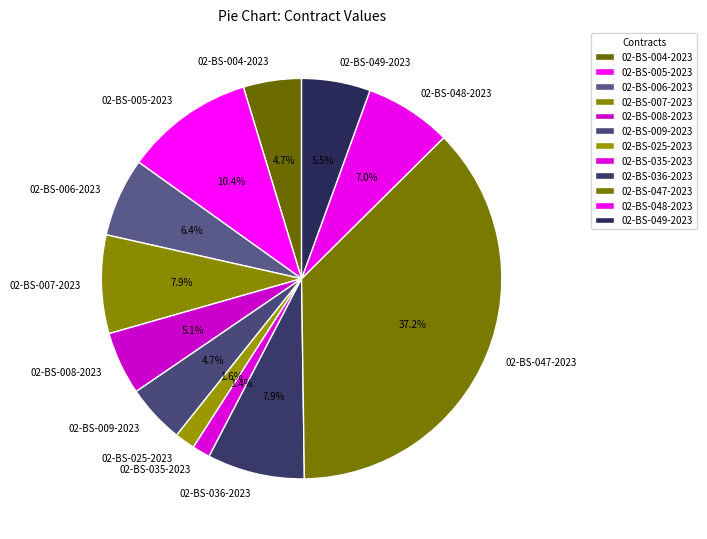

Is the sum of 02-BS-007-2023 and 02-BS-006-2023 greater than half?

No